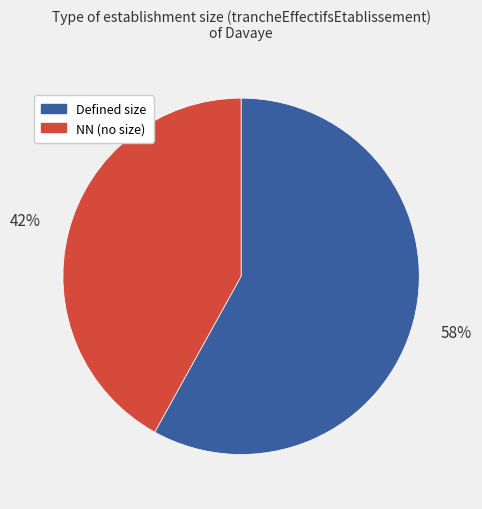

The Defined size slice represents 58% of the pie. True or false?

True